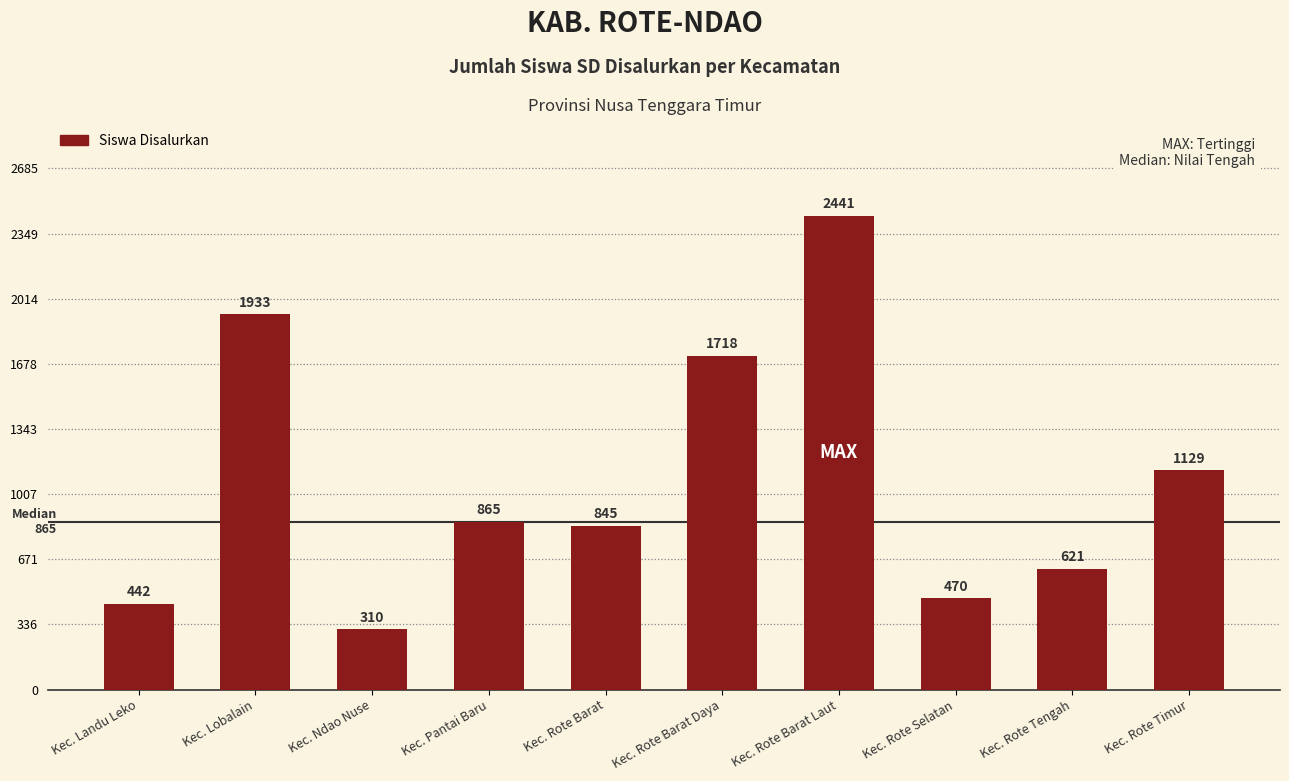

Are the bars horizontal?

No